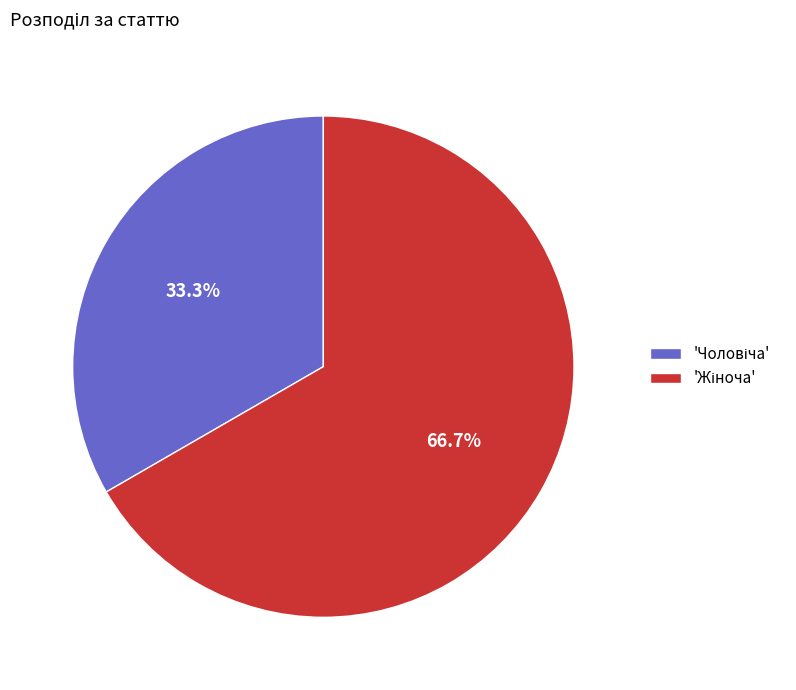

Is there any slice that represents more than half of the pie?

Yes